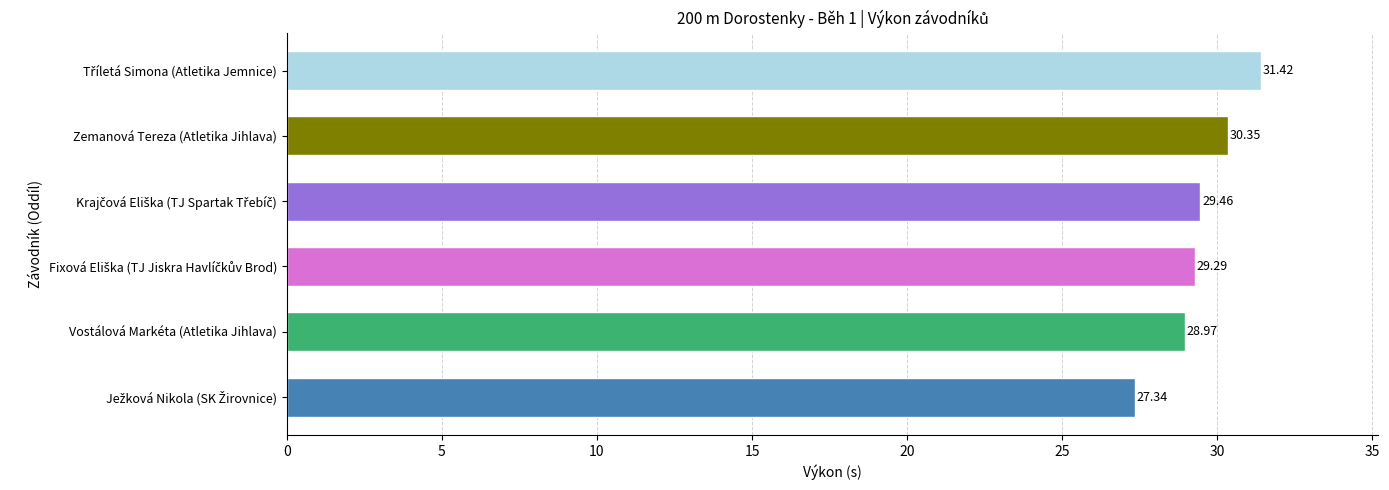

Where is the data nearest to the value 29?

Vostálová Markéta (Atletika Jihlava)